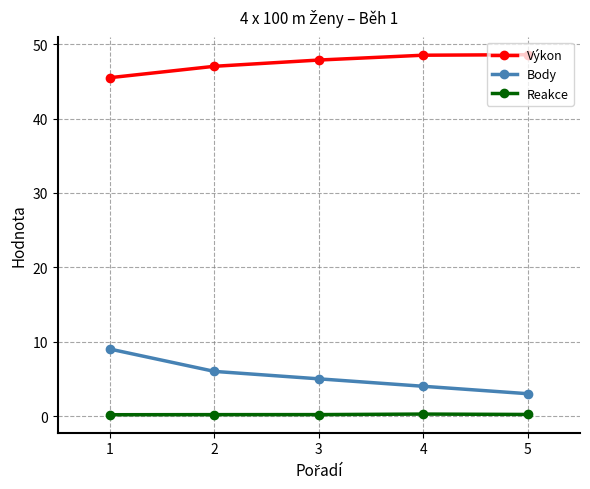

What is the spread (max minus min) of values at 5?

48.4